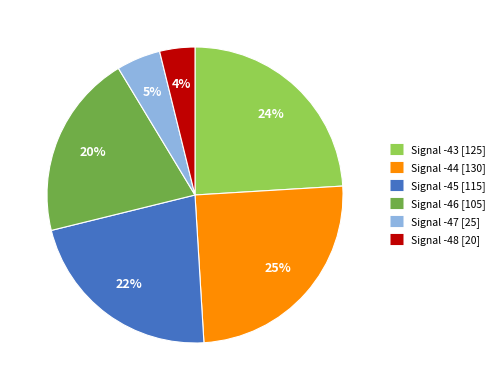

To the nearest percent, what is the average slice percentage?

17%